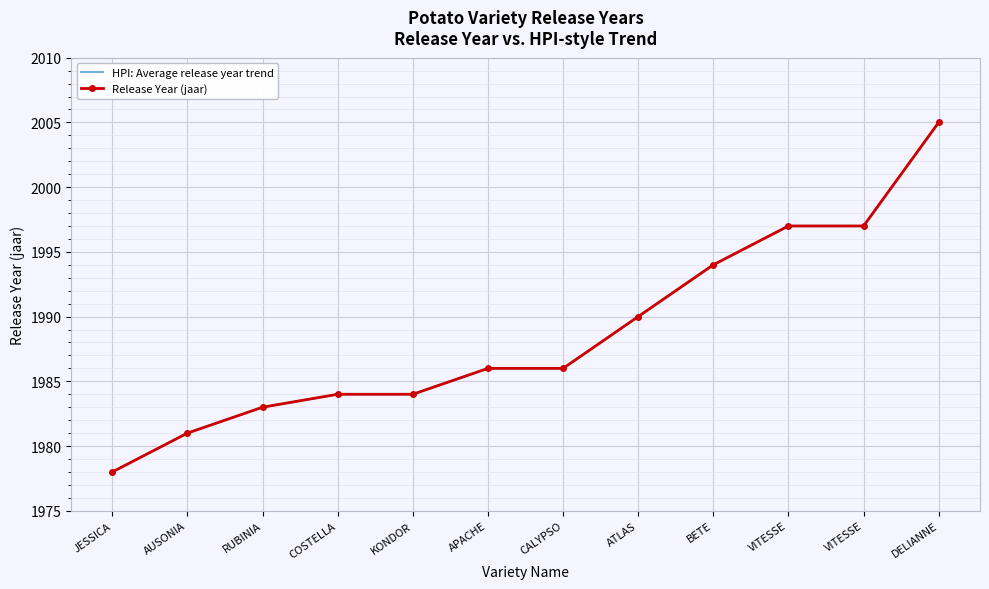

Rank the series at BETE from lowest to highest value.

HPI: Average release year trend, Release Year (jaar)